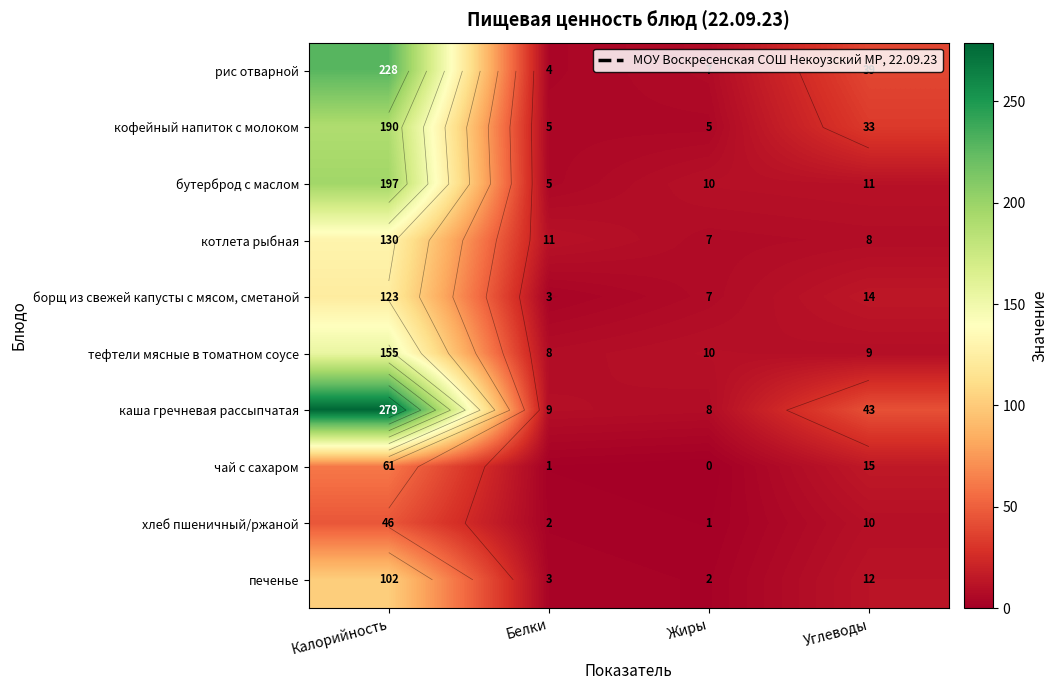

What is the highest value of the каша гречневая рассыпчатая series?

279